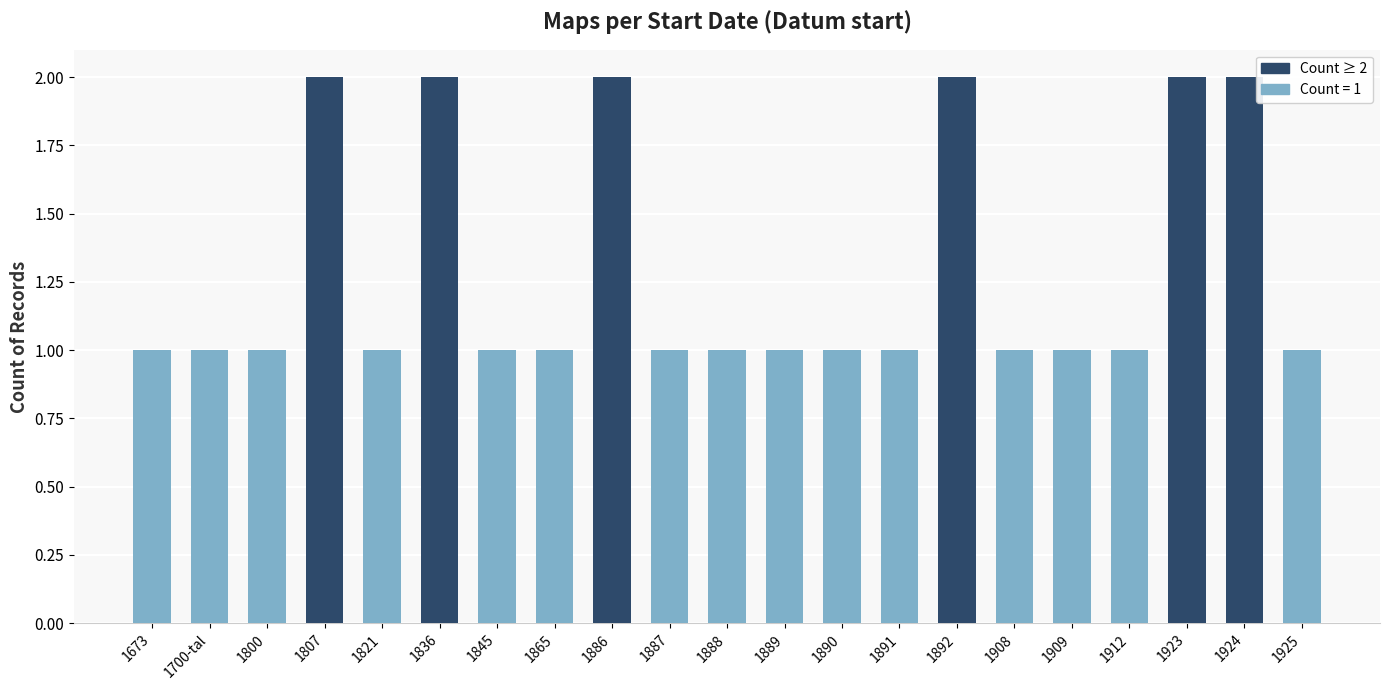

Reading left to right, extract all data points from this chart.

1673=1	1700-tal=1	1800=1	1807=2	1821=1	1836=2	1845=1	1865=1	1886=2	1887=1	1888=1	1889=1	1890=1	1891=1	1892=2	1908=1	1909=1	1912=1	1923=2	1924=2	1925=1